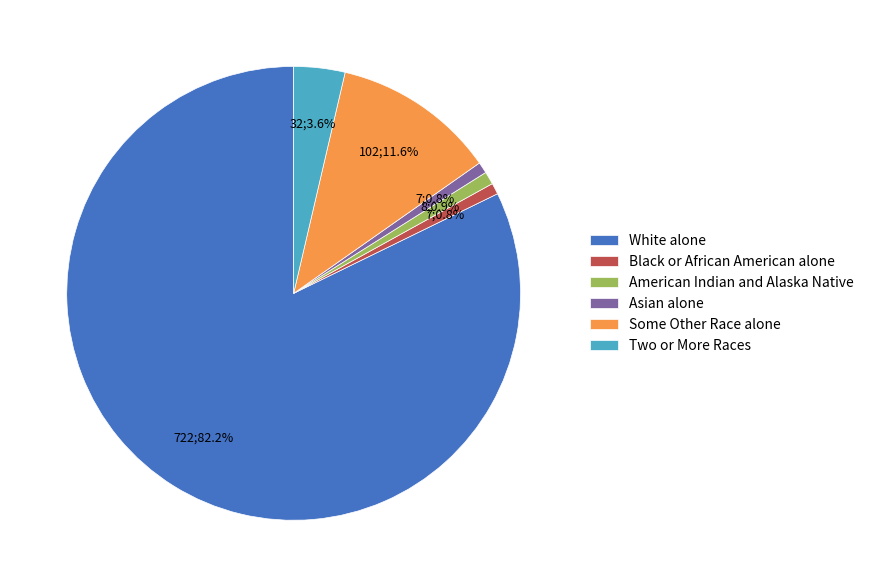

Which category has the biggest portion of the pie?

White alone